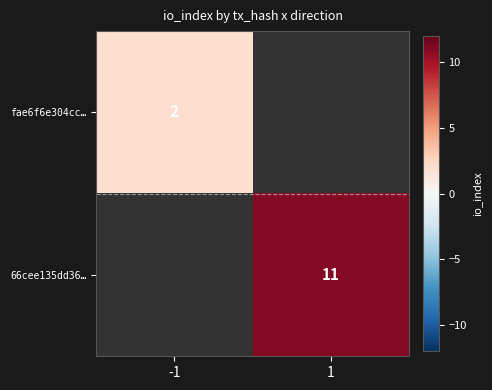

Is it true that 66cee135dd36… equals 16.3 at 1?

False